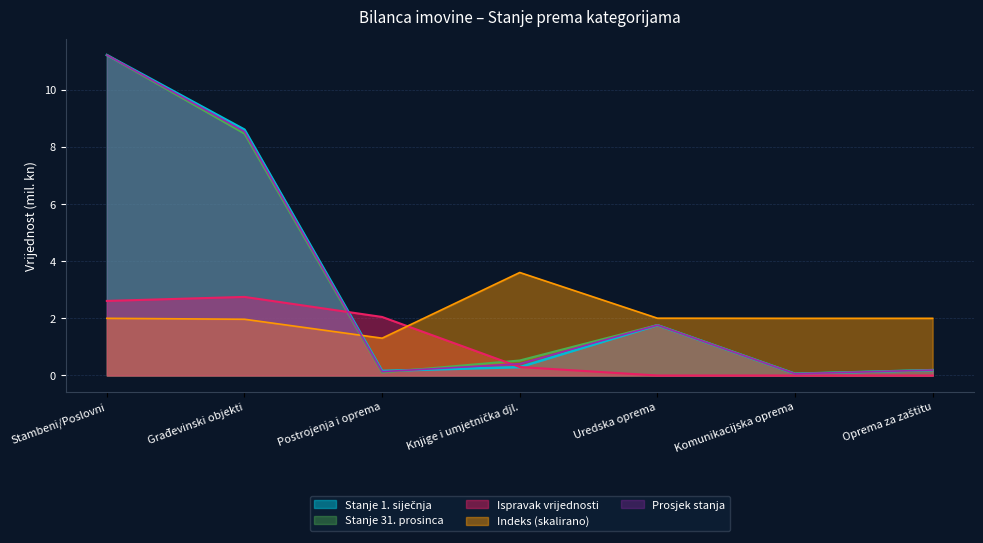

True or false: Stanje 31. prosinca has a value of 0.7 at Uredska oprema.

False